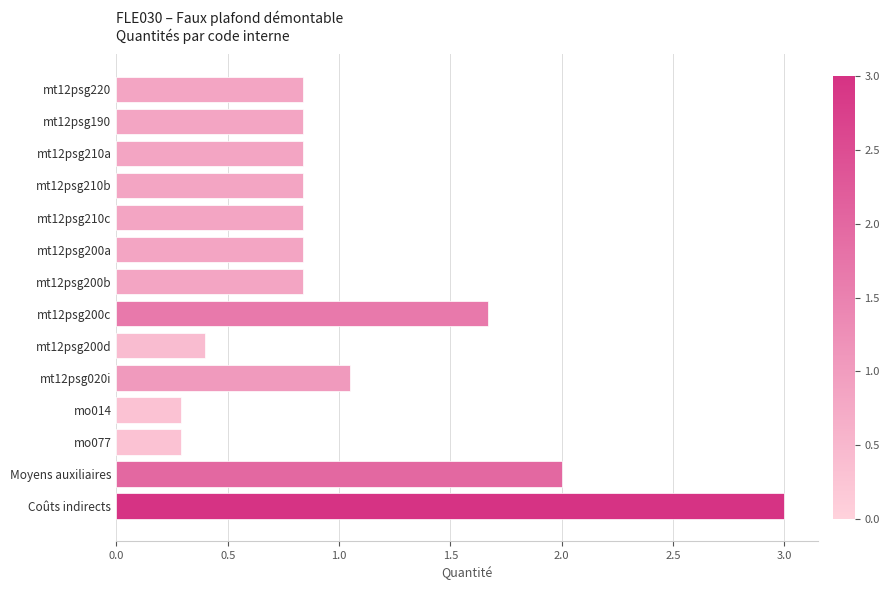

What is the change in value from mt12psg200a to Moyens auxiliaires?

+1.2